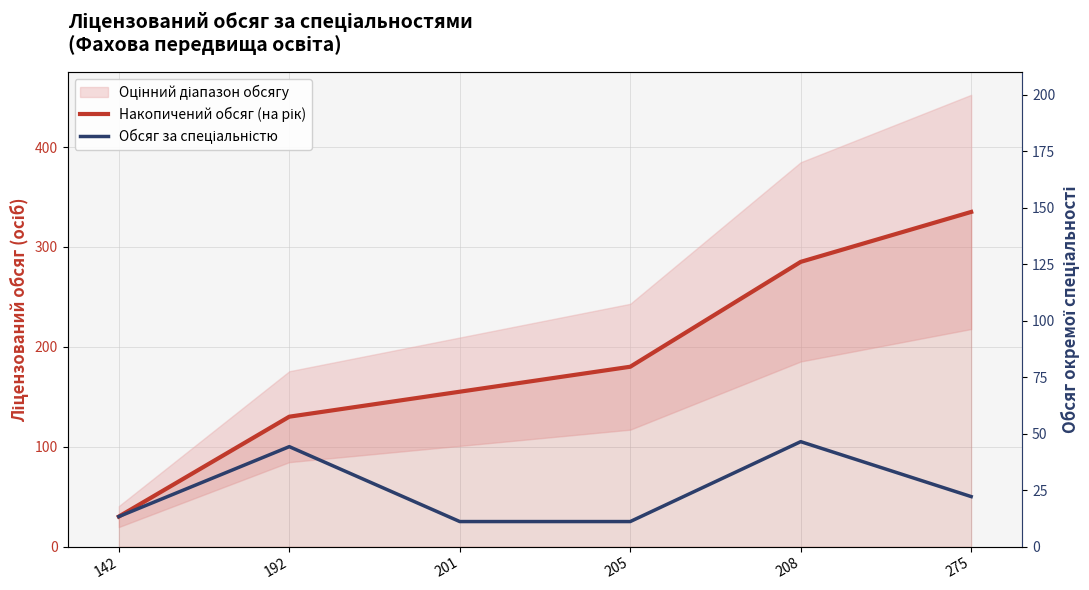

What is the total value across all series at 208?

390